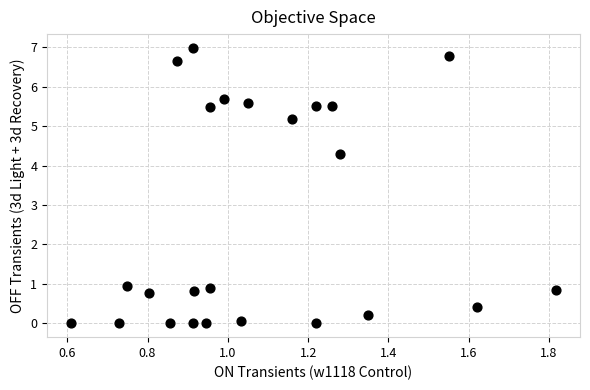

What Y value in the scatter plot is closest to 3?

4.3